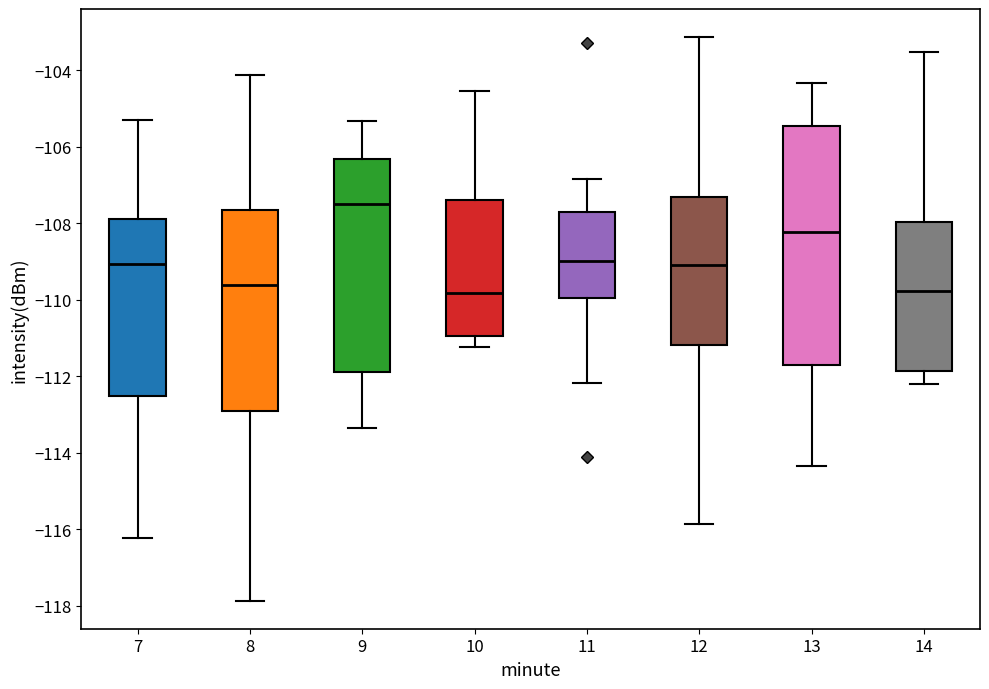

Reading left to right, transcribe this box plot: for each box, give where its median line is, the range the box spans, and where its two whiskers end, as read against the y-axis. The values are not printed on the chart, so give them approximately, as read against the axis.

7: median -109.0, box -112.6 to -107.8, whiskers -116.2 to -105.4
8: median -109.6, box -113.0 to -107.6, whiskers -117.8 to -104.2
9: median -107.4, box -111.8 to -106.4, whiskers -113.4 to -105.4
10: median -109.8, box -111.0 to -107.4, whiskers -111.2 to -104.6
11: median -109.0, box -110.0 to -107.8, whiskers -112.2 to -106.8
12: median -109.0, box -111.2 to -107.4, whiskers -115.8 to -103.2
13: median -108.2, box -111.8 to -105.4, whiskers -114.4 to -104.4
14: median -109.8, box -111.8 to -108.0, whiskers -112.2 to -103.6